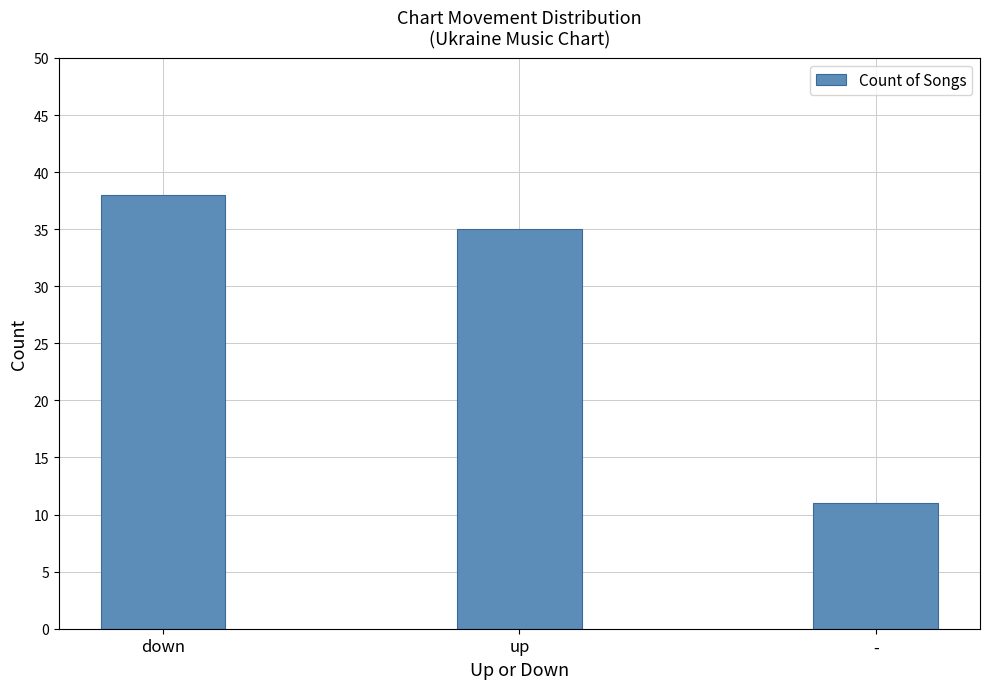

List the labels in order of value, largest first.

down, up, -